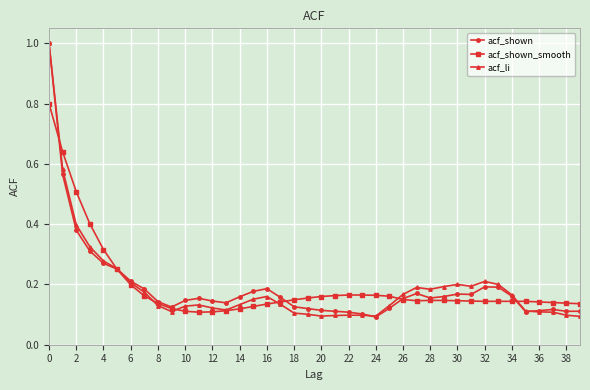

At how many categories does at least one series exceed 0?

40